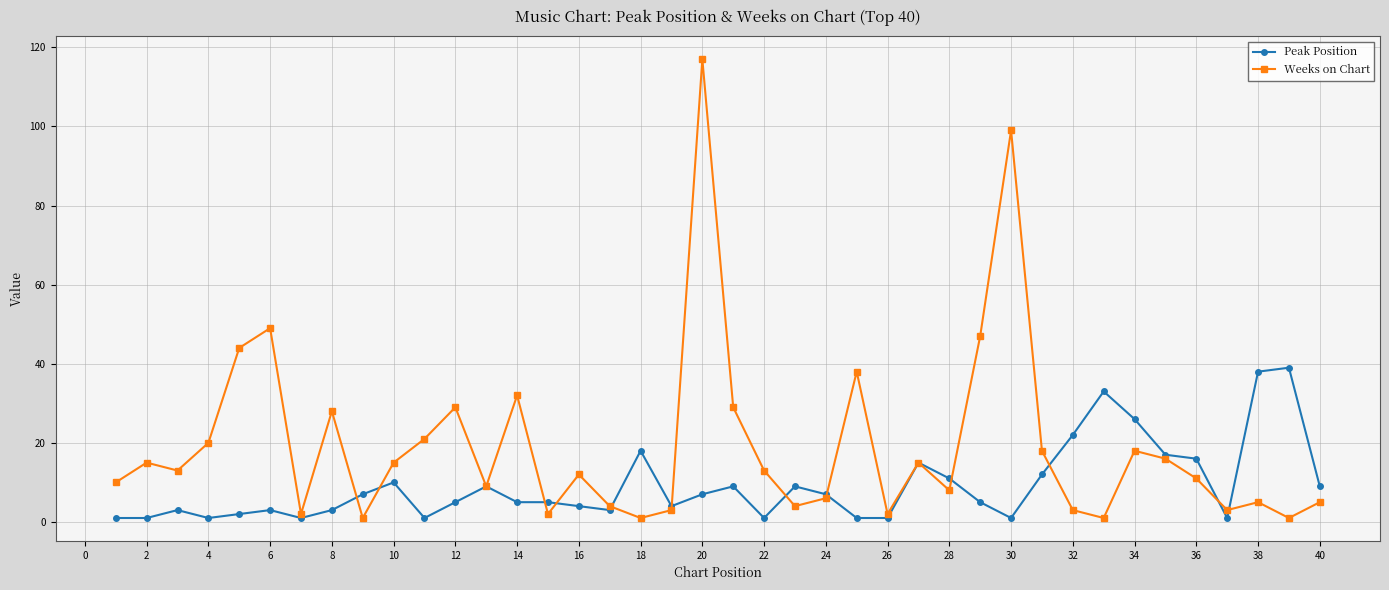

True or false: Weeks on Chart has more than 1 points higher than both neighbors.

True